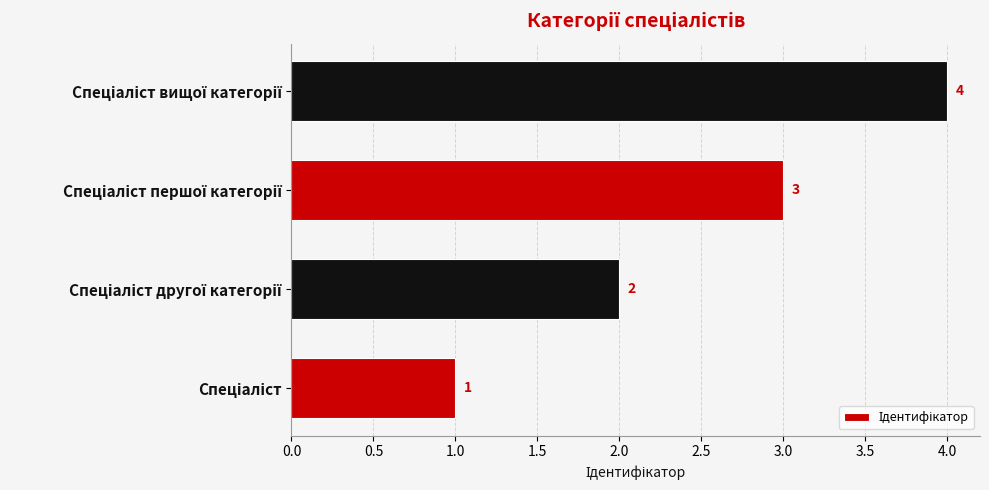

What is the difference between the maximum and minimum values?

3